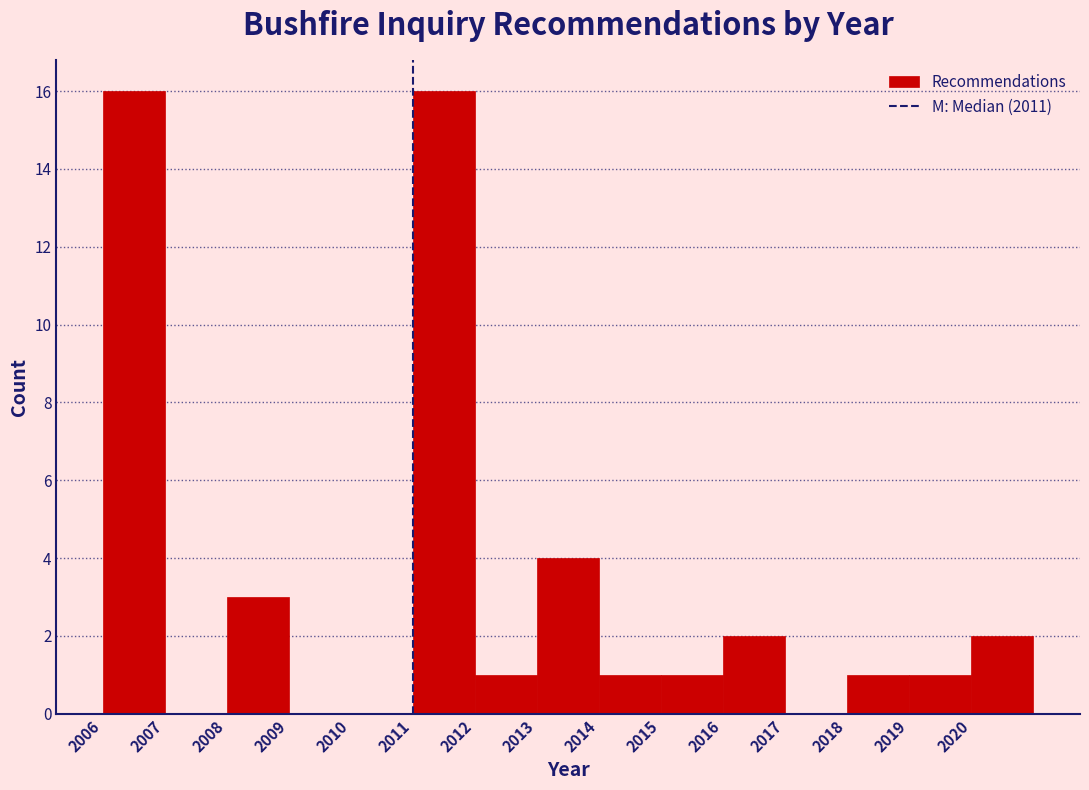

Reading left to right, transcribe this chart: for each bar, give the range it covers on the x-axis and its height. The values are not printed on the chart, so give them approximately, as read against the axis.

2006 to 2007: 16
2007 to 2008: 0
2008 to 2009: 3
2009 to 2010: 0
2010 to 2011: 0
2011 to 2012: 16
2012 to 2013: 1
2013 to 2014: 4
2014 to 2015: 1
2015 to 2016: 1
2016 to 2017: 2
2017 to 2018: 0
2018 to 2019: 1
2019 to 2020: 1
2020 to 2021: 2